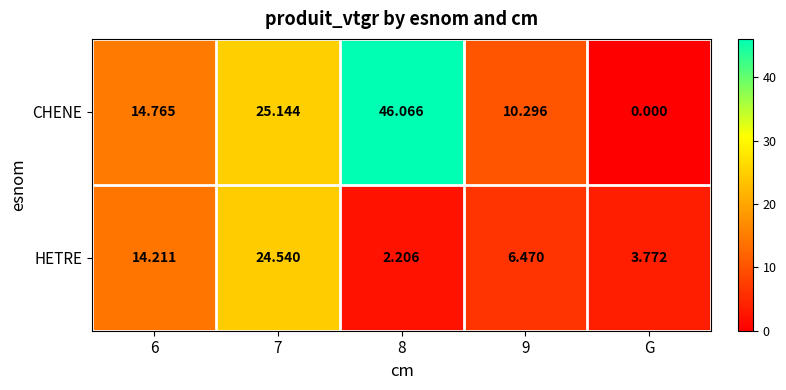

Which series has the largest total across all categories?

CHENE